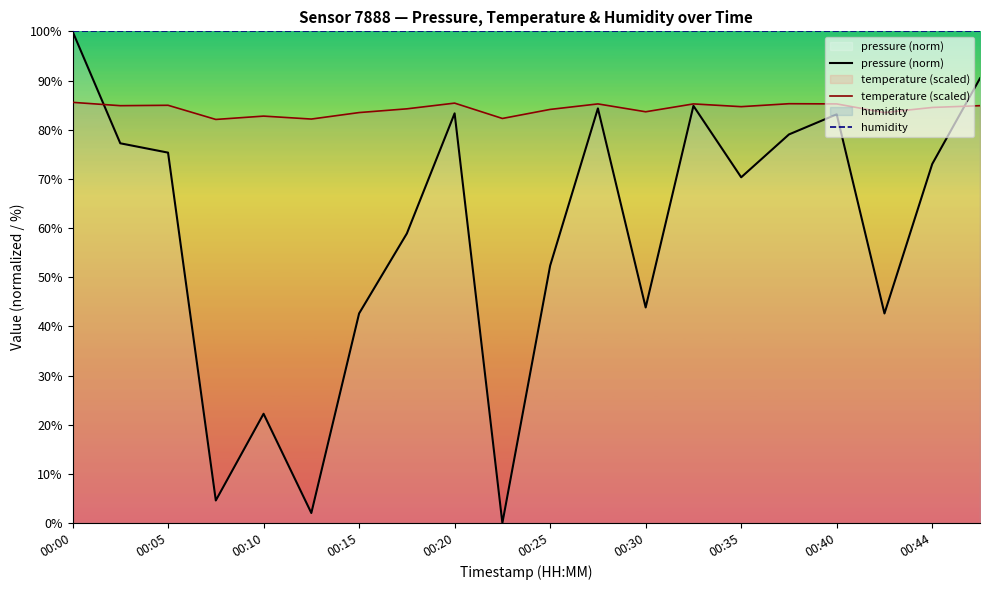

What is the difference between the maximum and minimum values in the temperature (scaled) series?

3.5